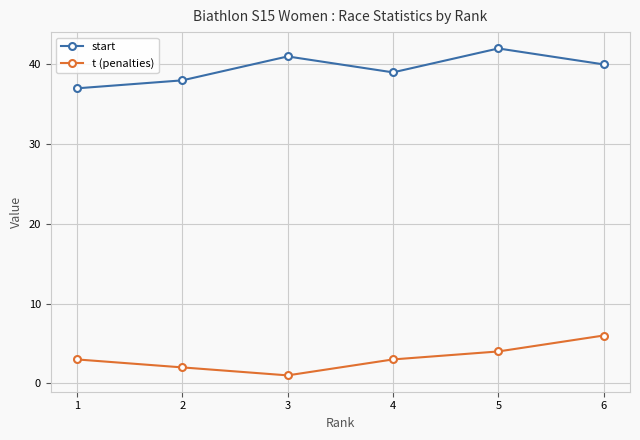

How many values in the start series are below 40?

3